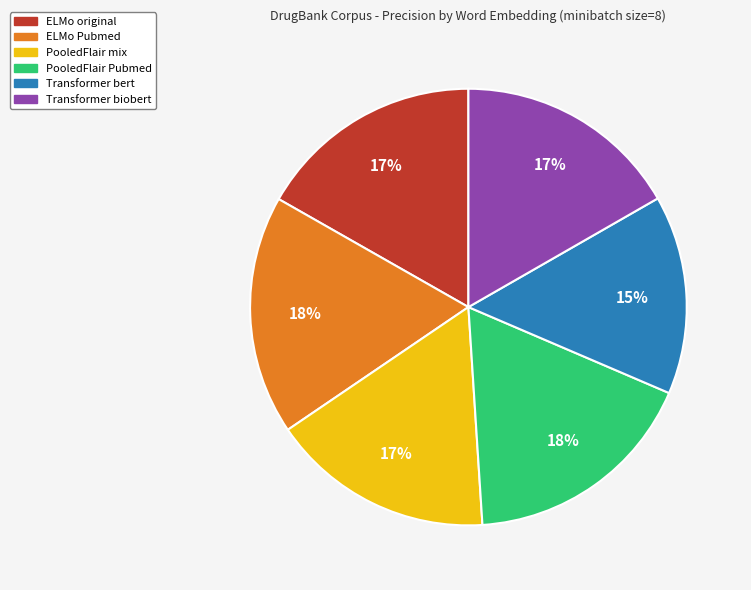

Between PooledFlair mix and Transformer bert, which is larger?

PooledFlair mix